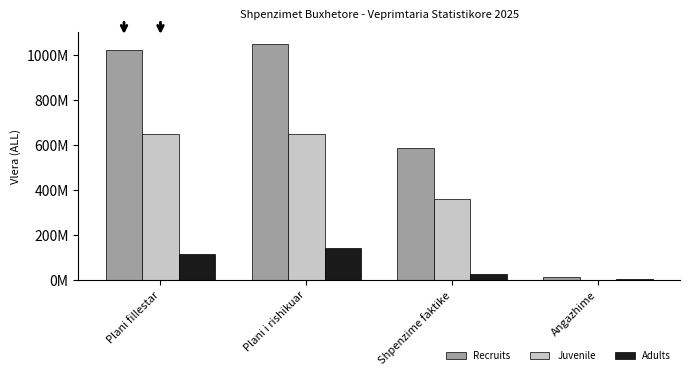

Where is Juvenile nearest to the value 325895000?

Shpenzime faktike